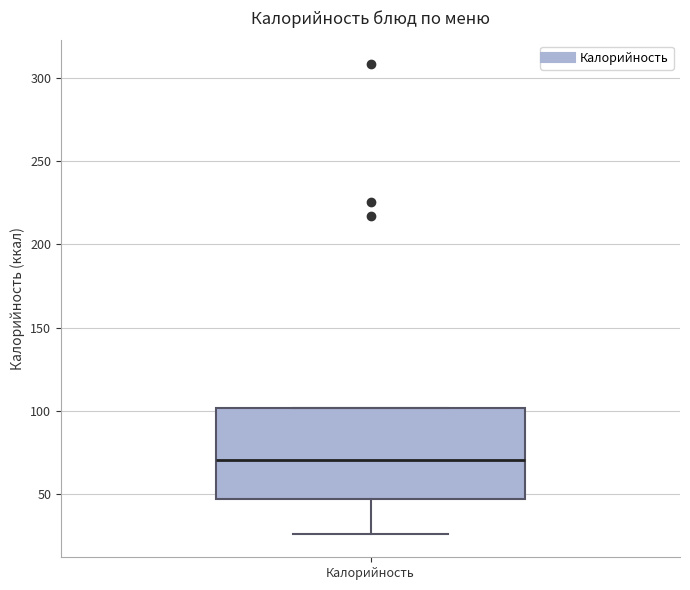

Where does the median line of the box for Калорийность sit on the y-axis? The values are not printed on the chart, so give them approximately, as read against the axis.

70